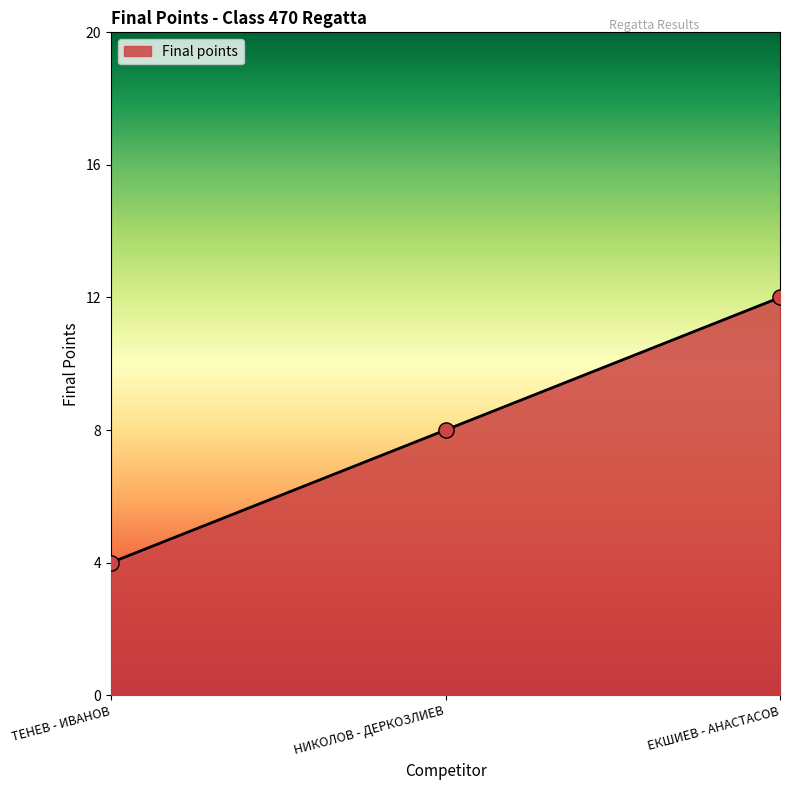

What is the ratio of the value at ТЕНЕВ - ИВАНОВ to the value at ЕКШИЕВ - АНАСТАСОВ?

0.3